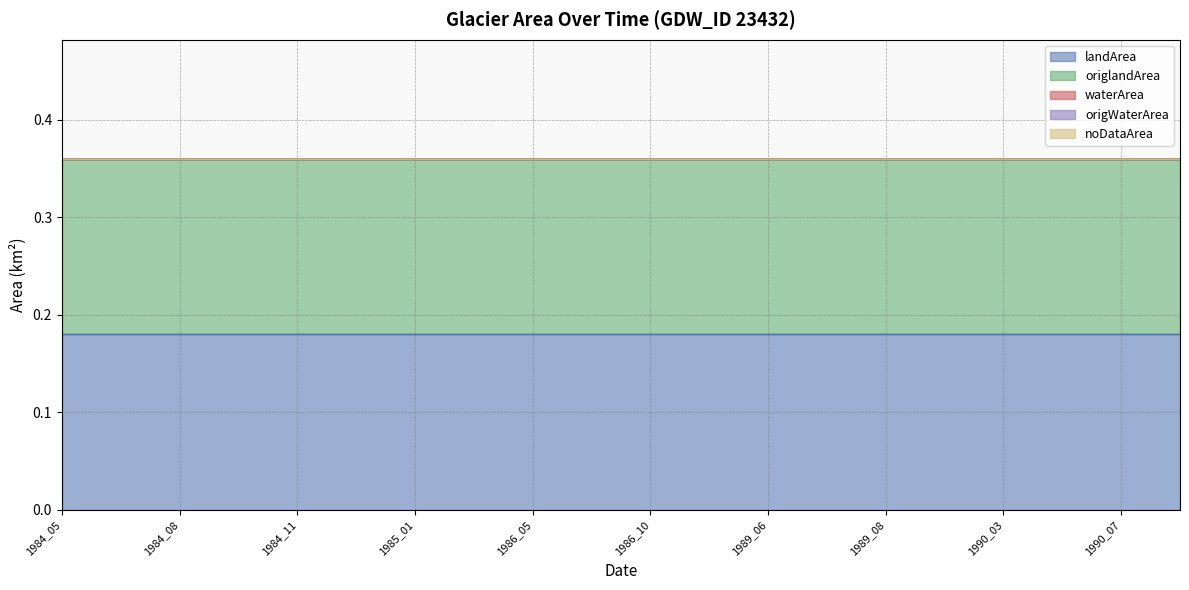

How many lines are shown in the chart?

5